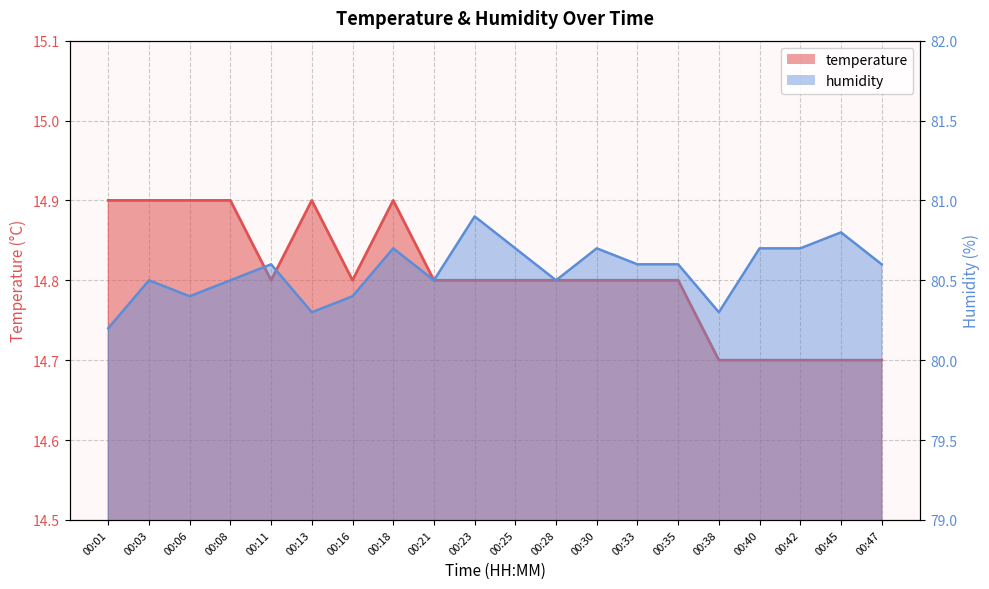

Is the value of humidity at 00:13 greater than the value of temperature at 00:16?

Yes